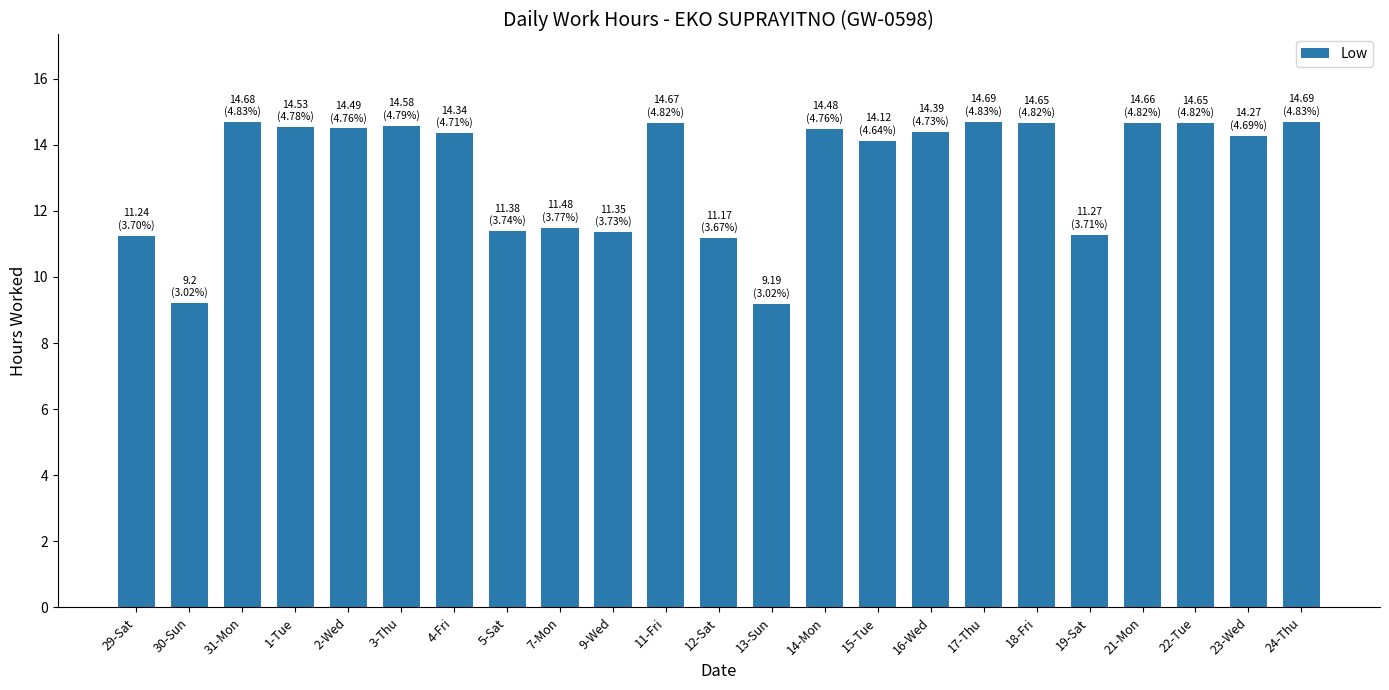

The value at 21-Mon is 14.7. True or false?

True